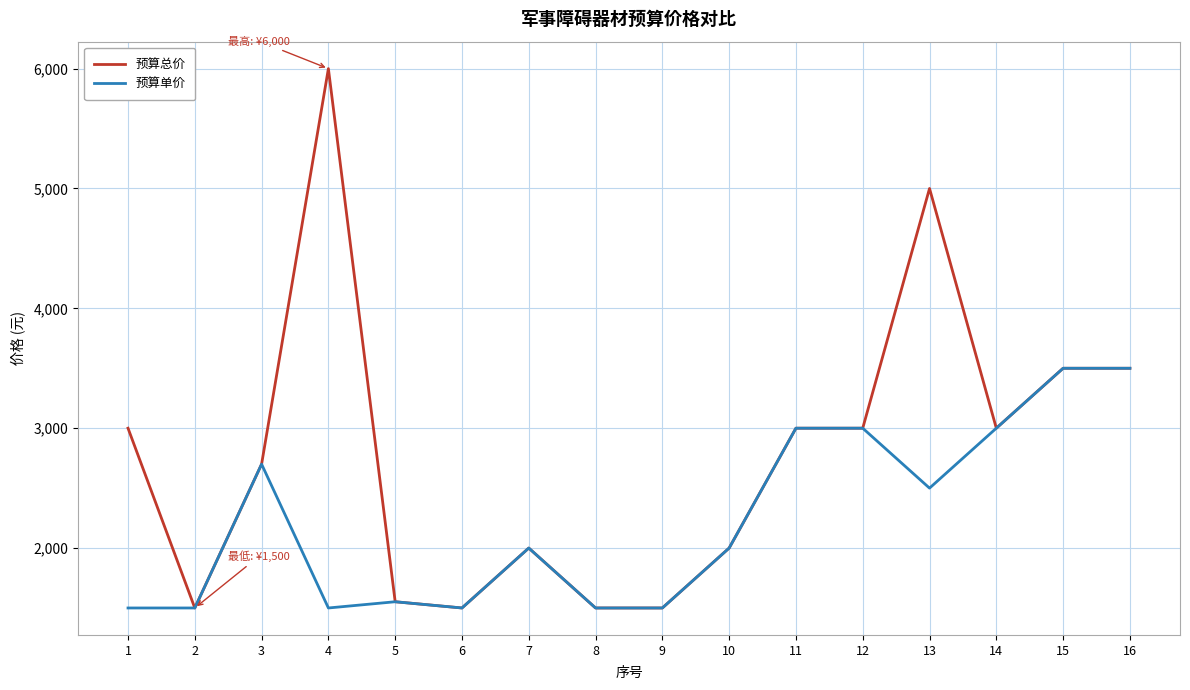

Between 4 and 6, which series saw the biggest shift?

预算总价